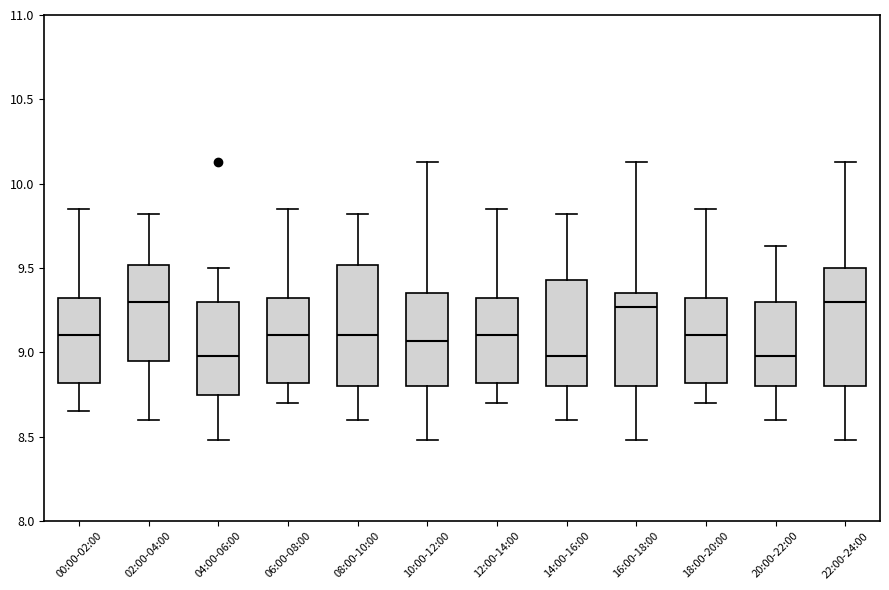

Where is the upper edge of the box for 12:00-14:00 on the y-axis? The values are not printed on the chart, so give them approximately, as read against the axis.

9.30